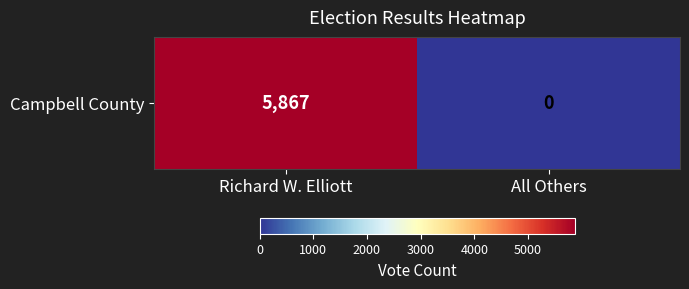

What is the sum of all values?

5867